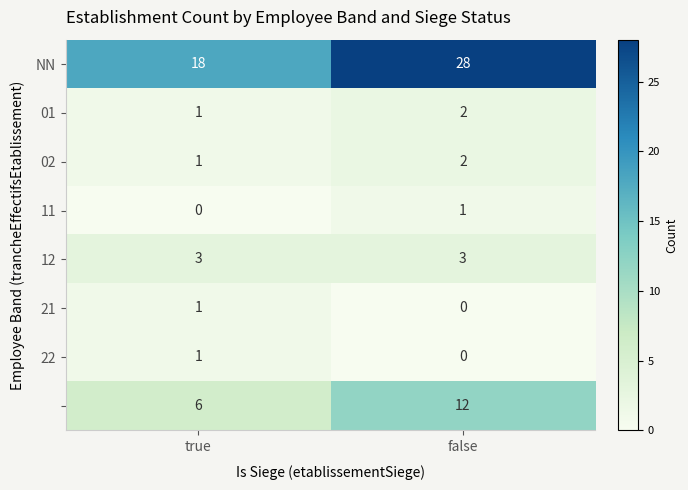

How many data points does each series have?

2